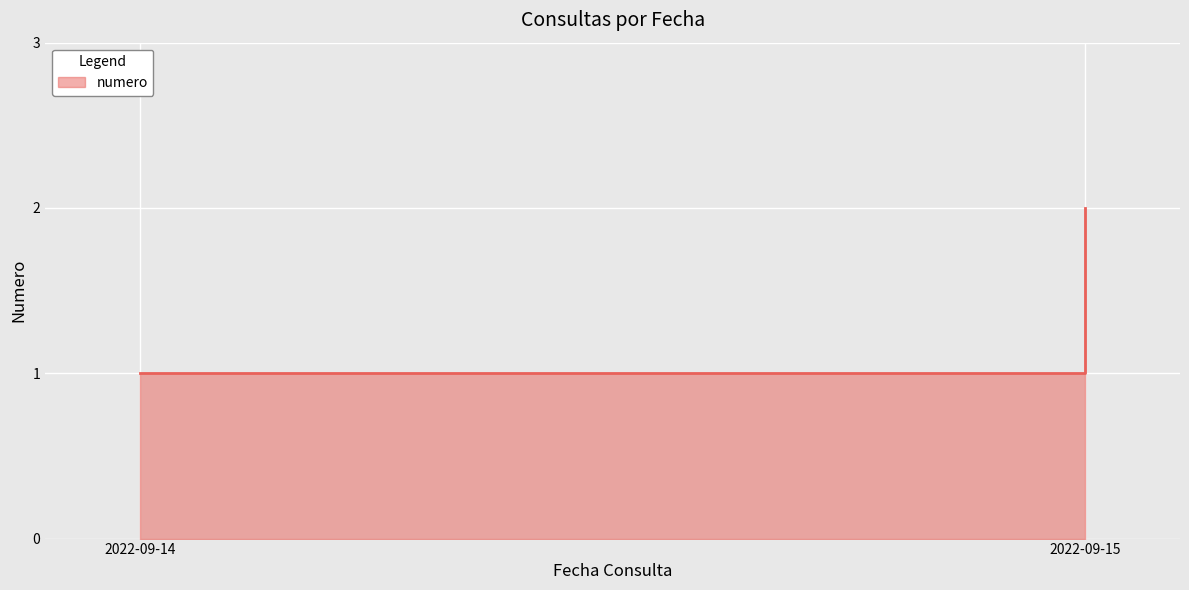

What is the minimum value shown in the chart?

1